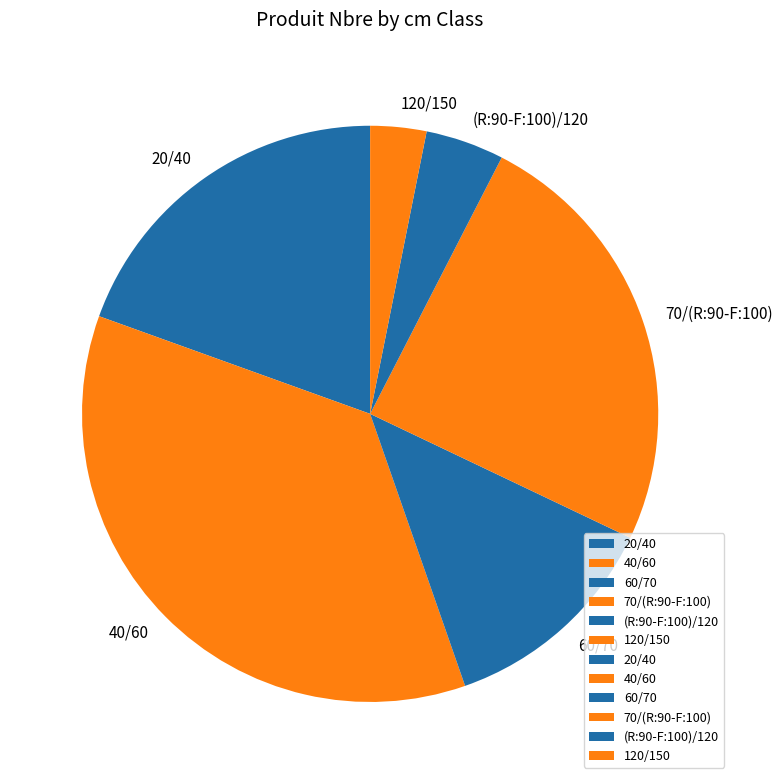

Rank the categories by value from highest to lowest.

40/60, 70/(R:90-F:100), 20/40, 60/70, (R:90-F:100)/120, 120/150